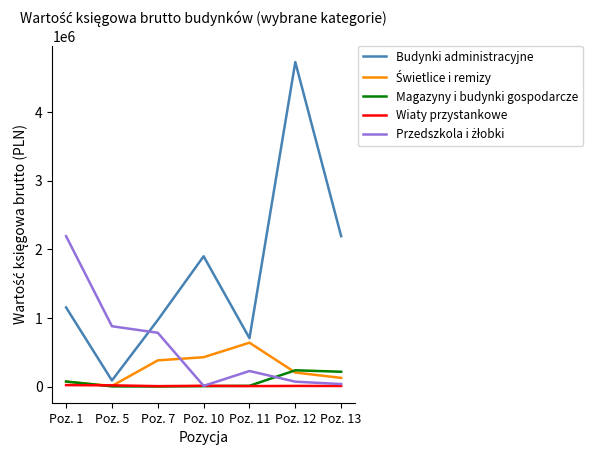

Which series has the largest total across all categories?

Budynki administracyjne